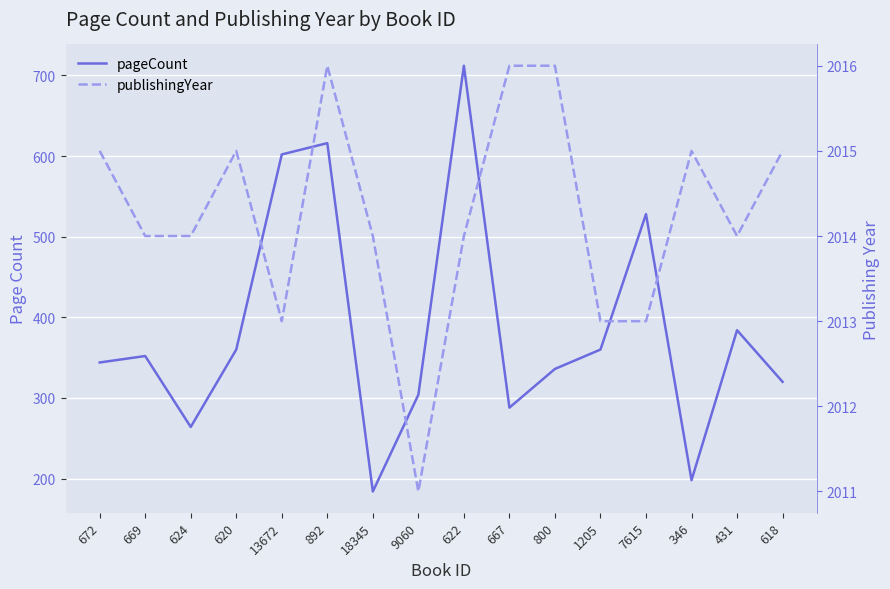

What is the label of the 10th point from the right?

18345